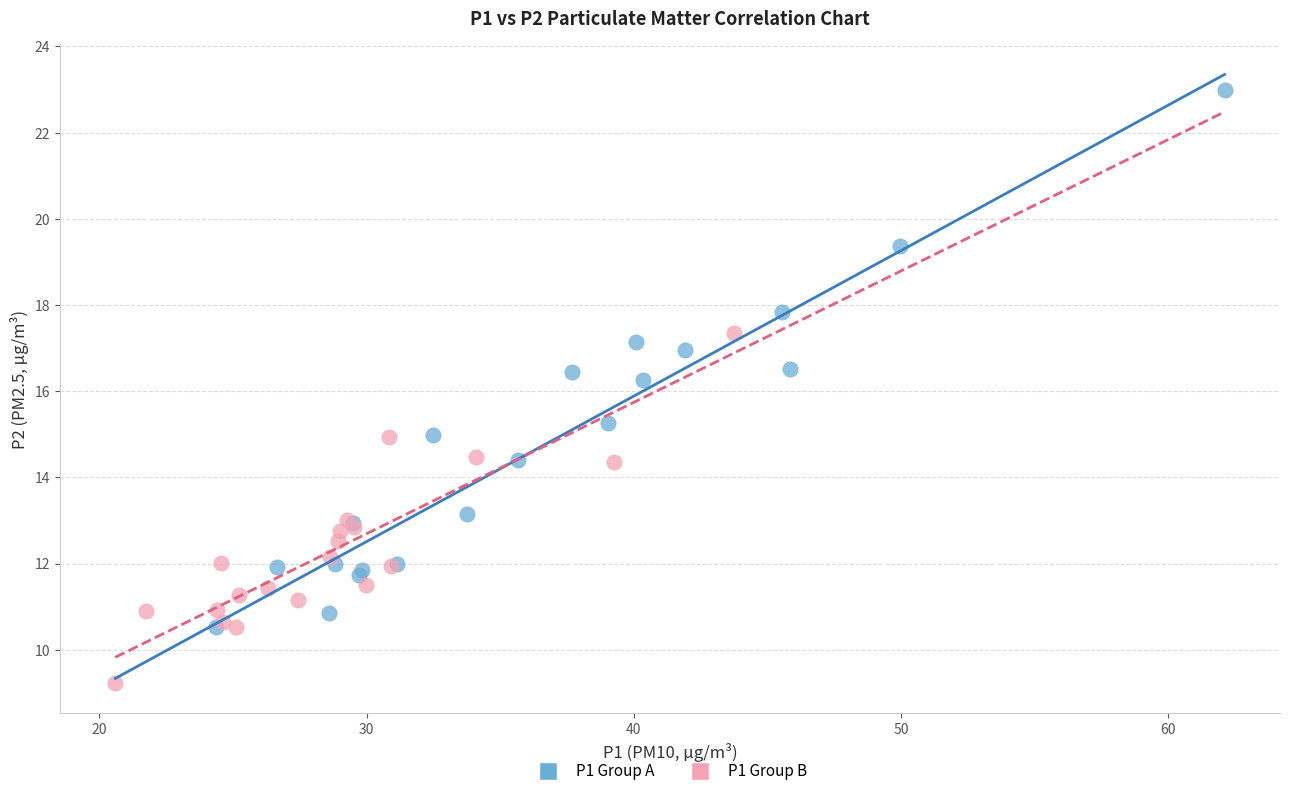

Which series contains the highest Y value?

P1 Group A